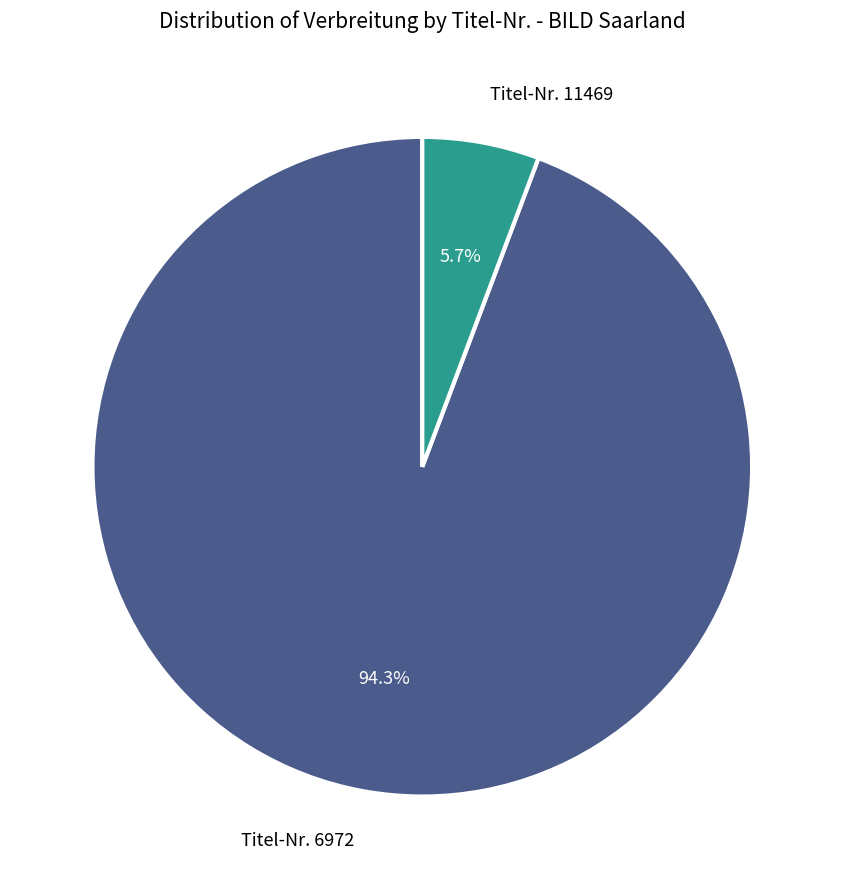

Is there a majority slice in this chart?

Yes